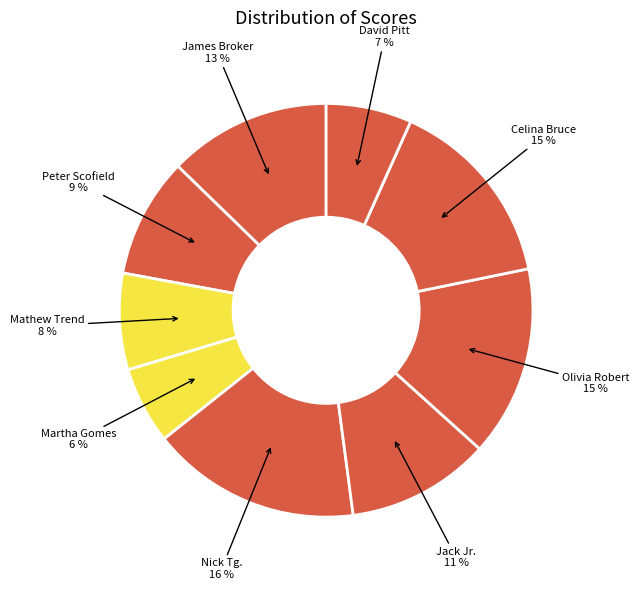

How many segments does this pie chart have?

9